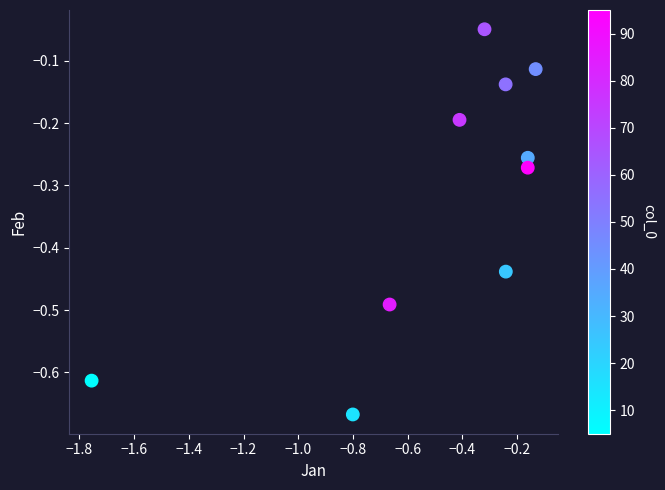

What is the range of X values (max minus min)?

1.6